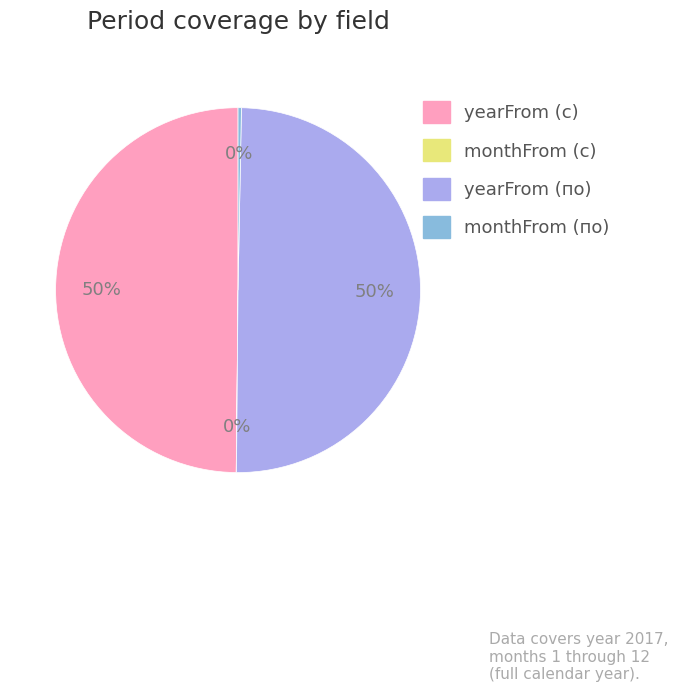

The yearFrom (с) slice represents 50% of the pie. True or false?

True